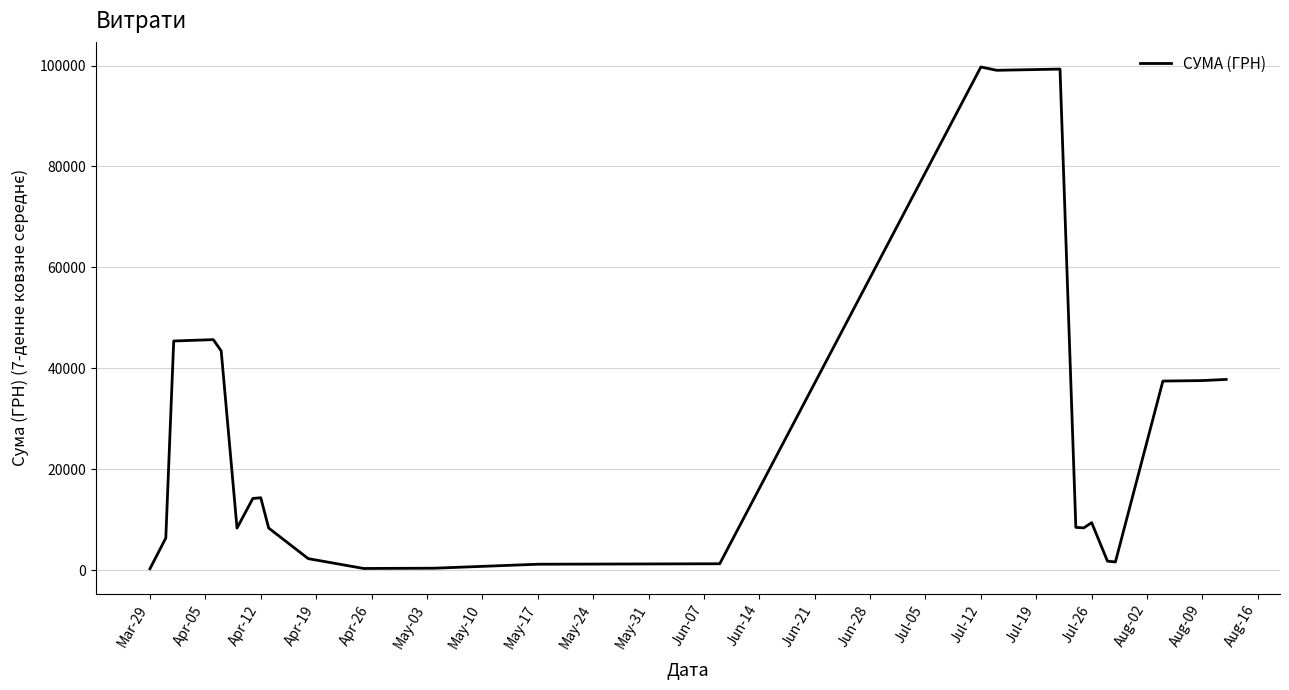

What is the maximum value shown in the chart?

99708.2